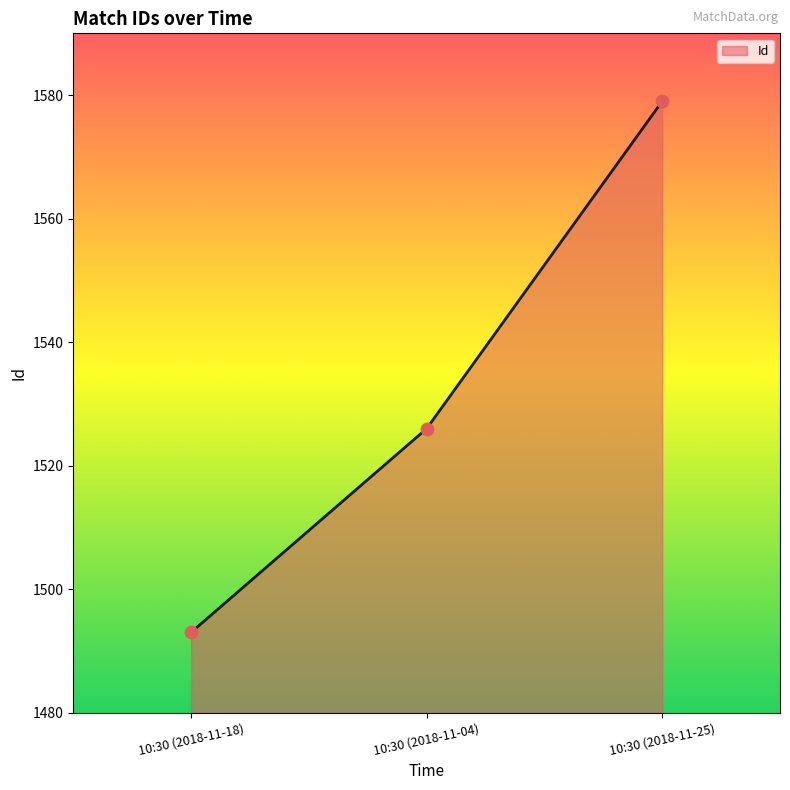

What is the change in value from 10:30 (2018-11-18) to 10:30 (2018-11-04)?

+33